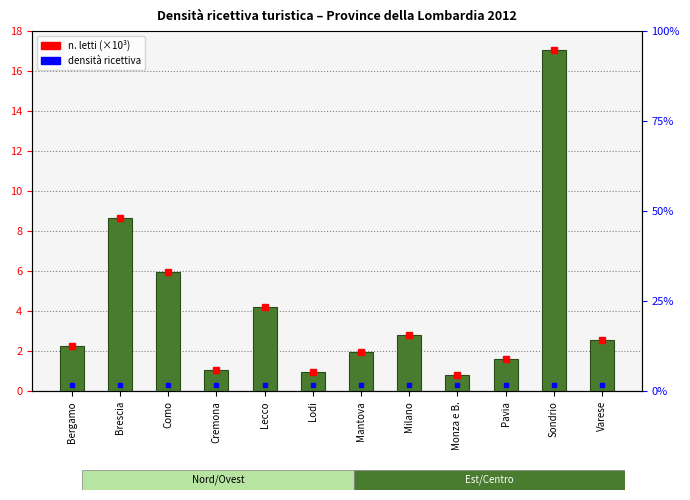

Between Sondrio and Pavia, which is larger?

Sondrio